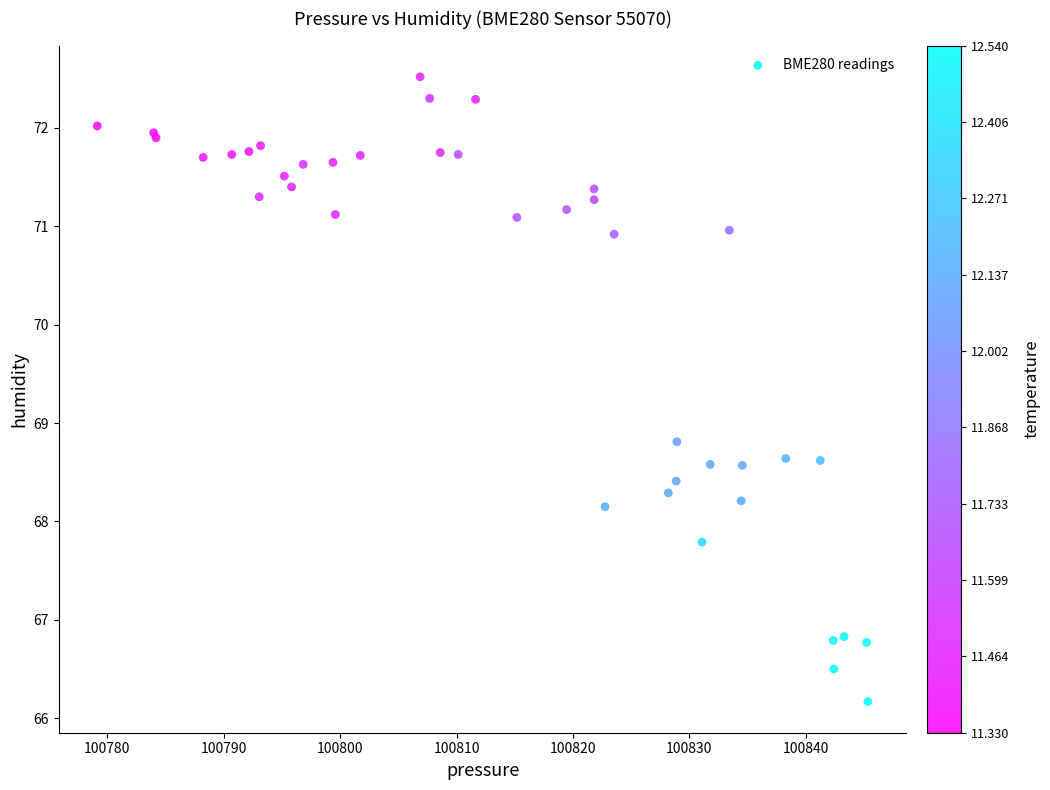

What Y value in the scatter plot is closest to 69?

68.8